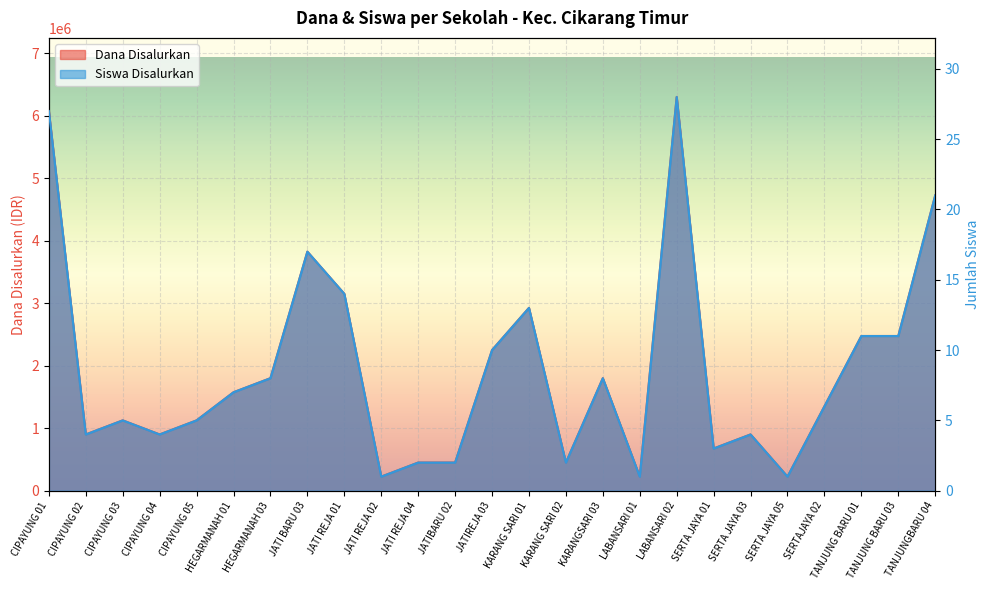

Reading left to right, what are all the values shown in this chart?

Dana Disalurkan: 6075000	900000	1125000	900000	1125000	1575000	1800000	3825000	3150000	225000	450000	450000	2250000	2925000	450000	1800000	225000	6300000	675000	900000	225000	1350000	2475000	2475000	4725000
Siswa Disalurkan: 27	4	5	4	5	7	8	17	14	1	2	2	10	13	2	8	1	28	3	4	1	6	11	11	21